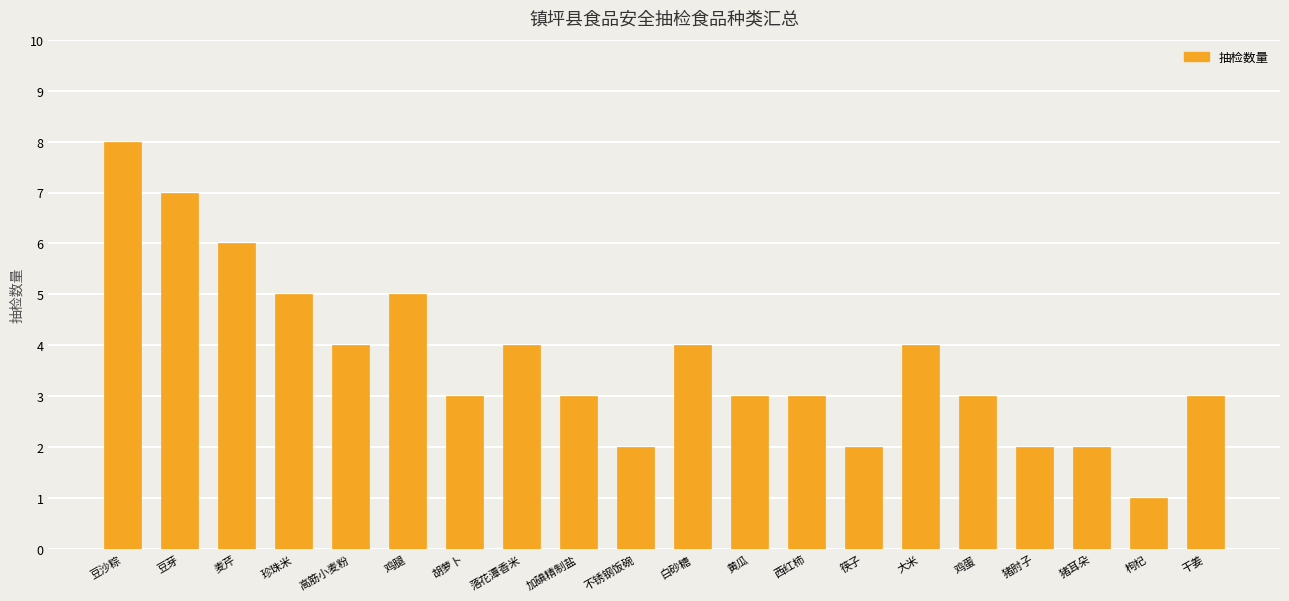

What is the maximum value shown in the chart?

8